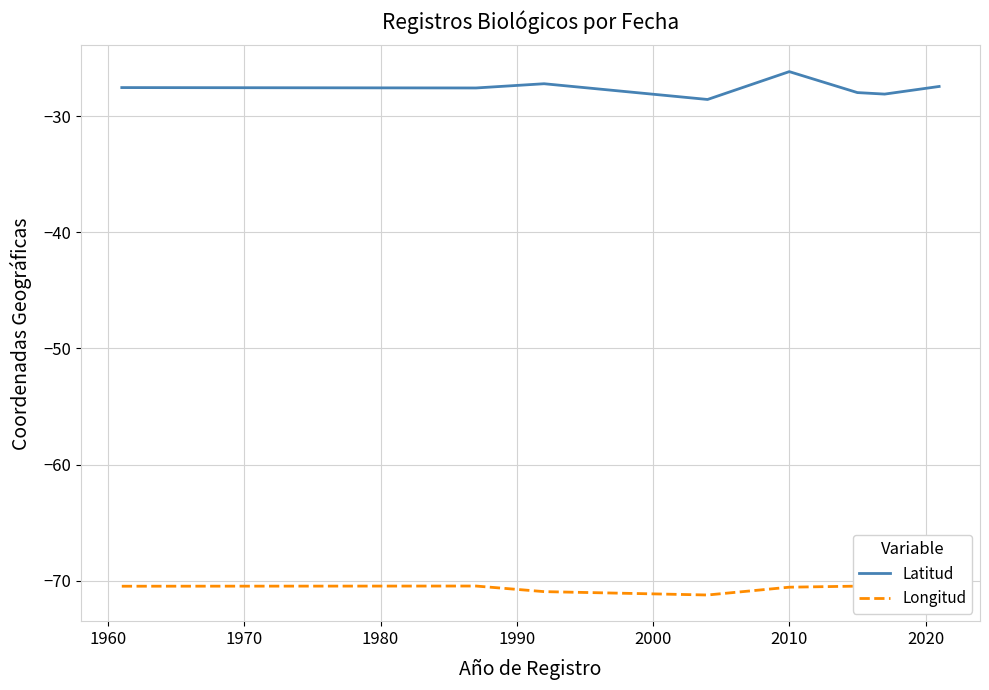

What is the highest value of the Latitud series?

-26.2